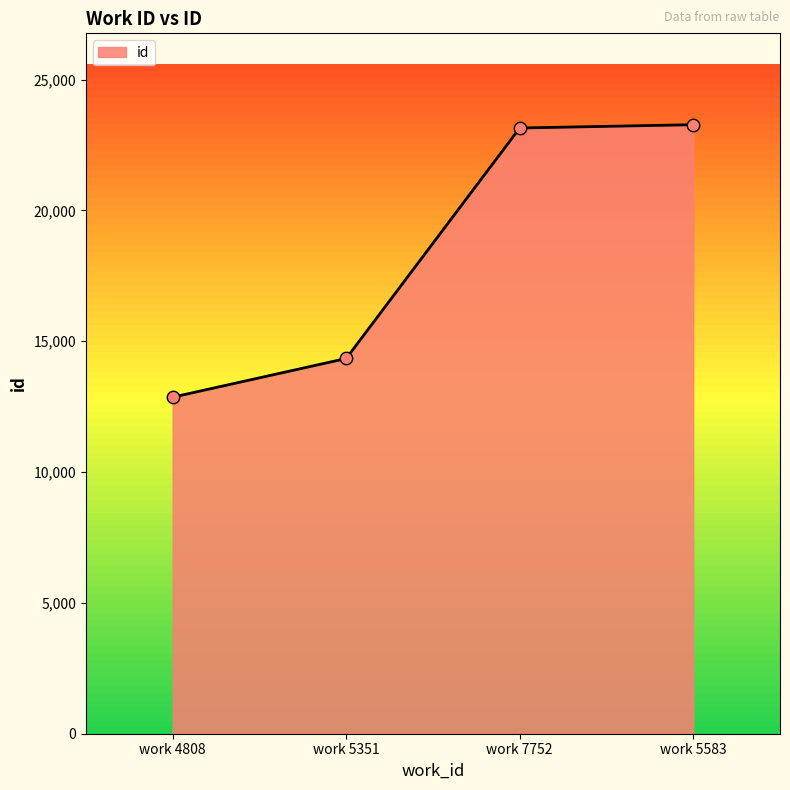

What is the change in value from work 4808 to work 5583?

+10415